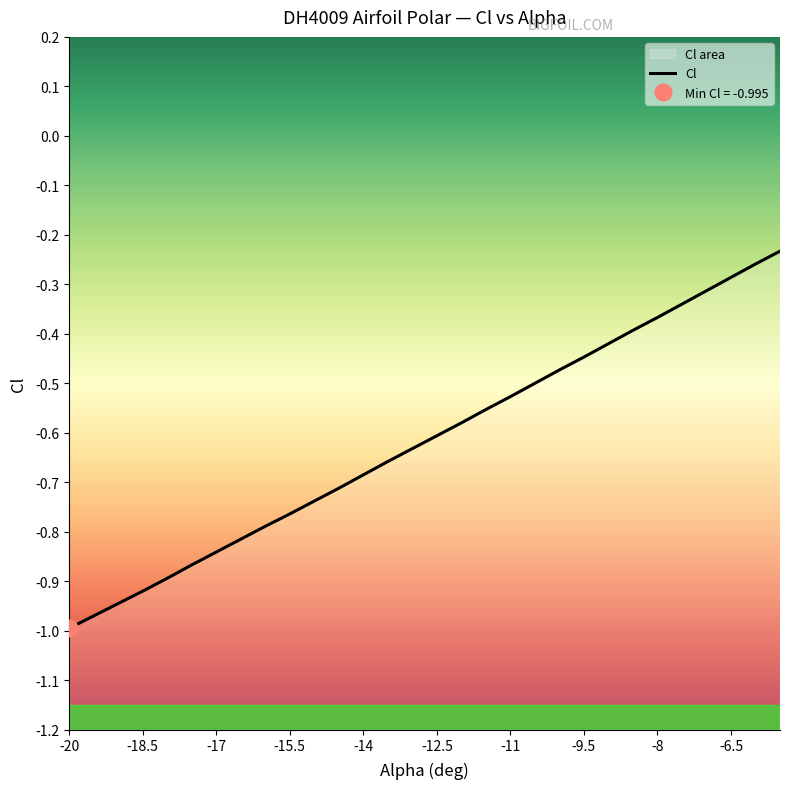

What is the greatest value displayed?

-0.2